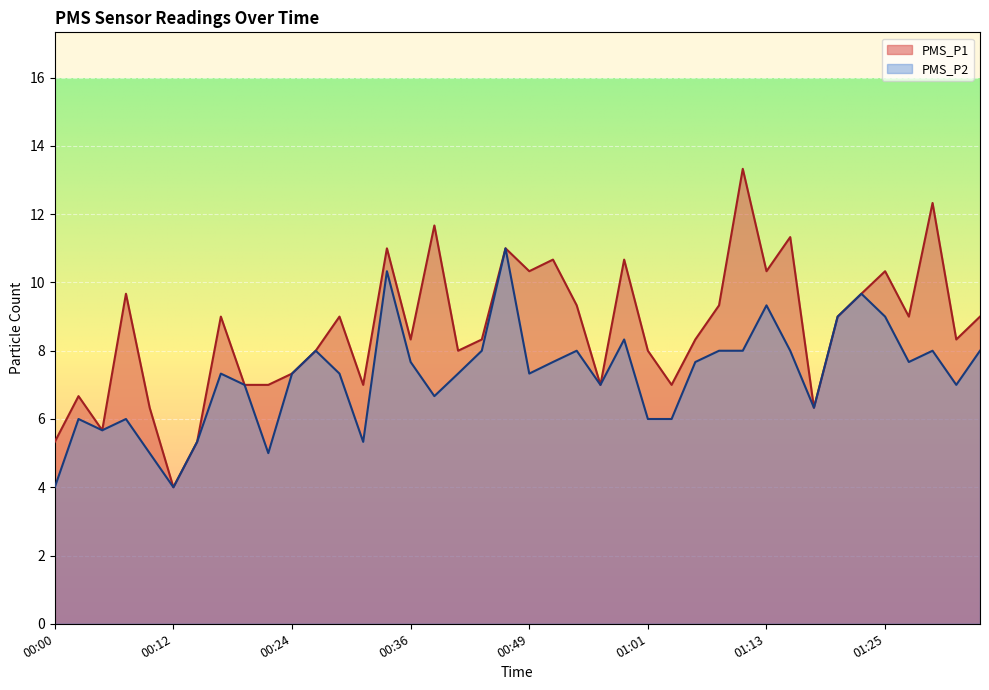

At how many categories does at least one series exceed 11?

4